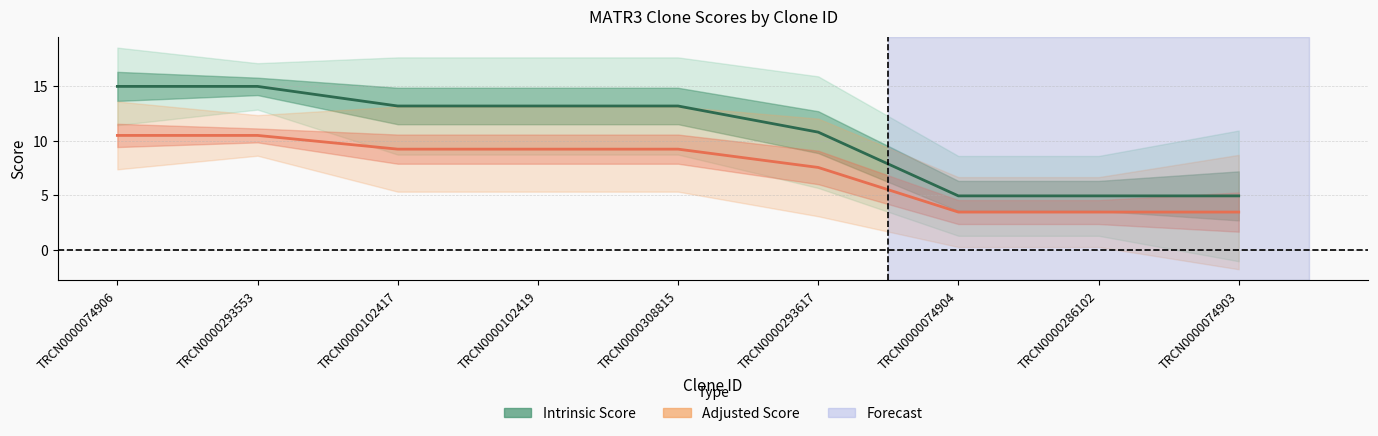

True or false: Intrinsic Score and Adjusted Score cross at least once.

False